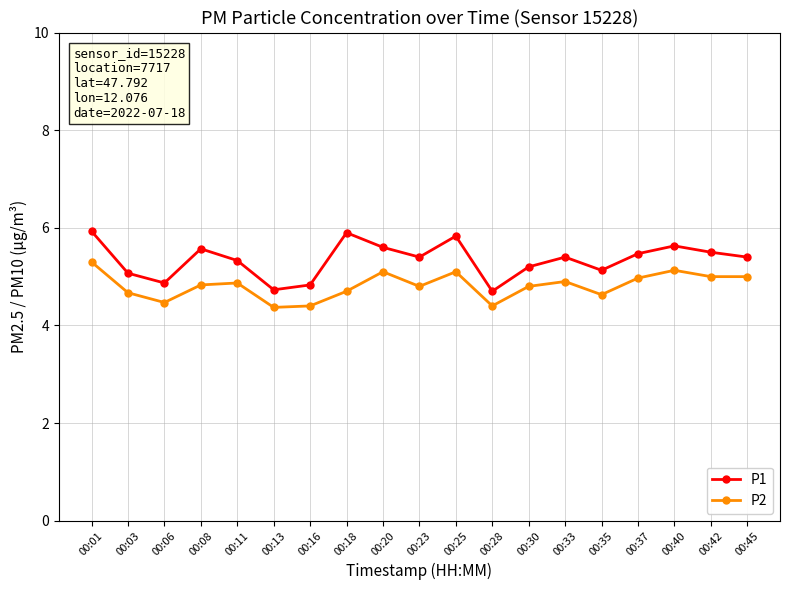

List the series in order of their peak value, highest first.

P1, P2